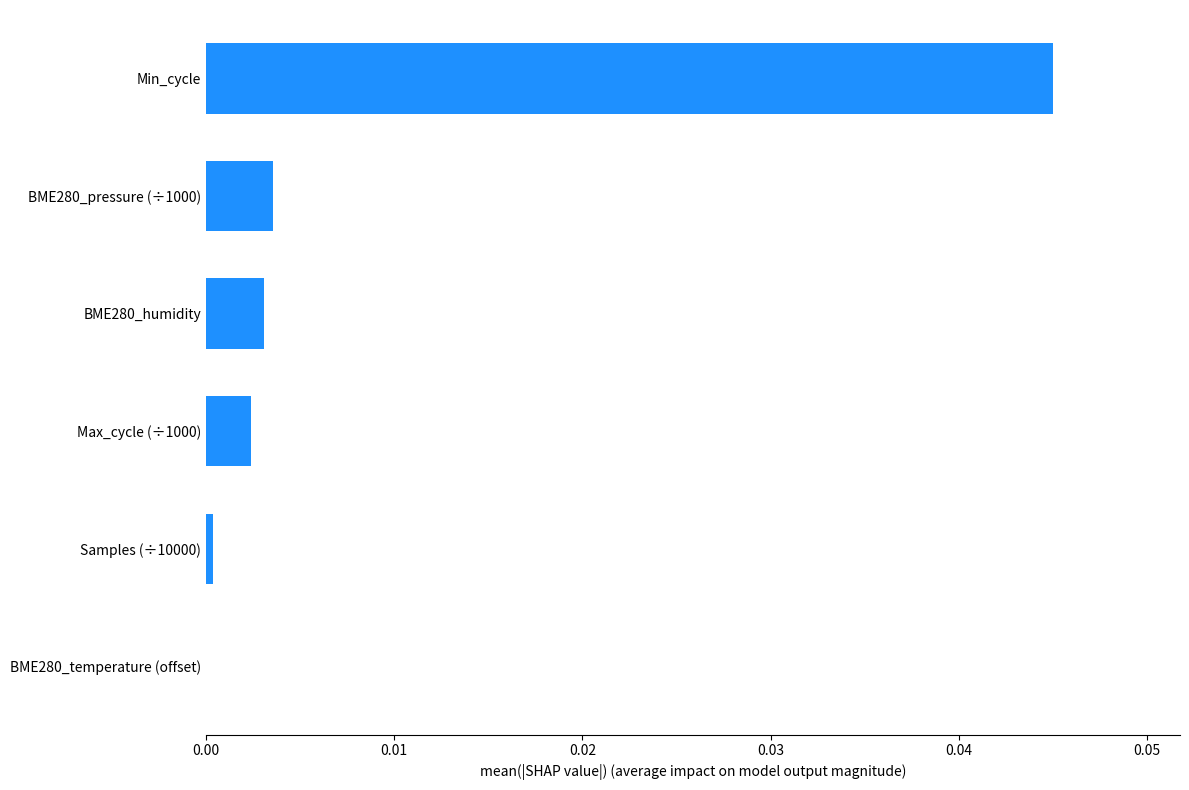

The chart shows a value of 0.0 at Max_cycle (÷1000). True or false?

True